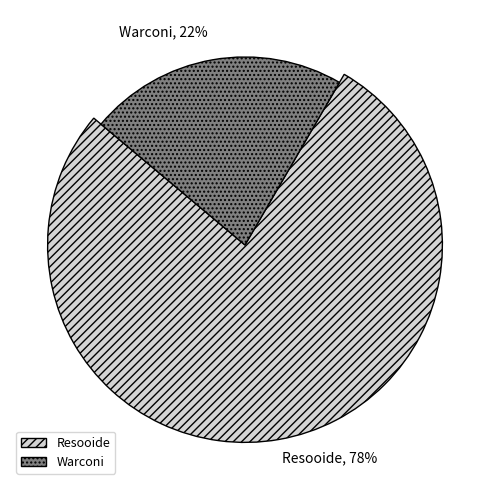

True or false: Resooide accounts for 78% of the total.

True